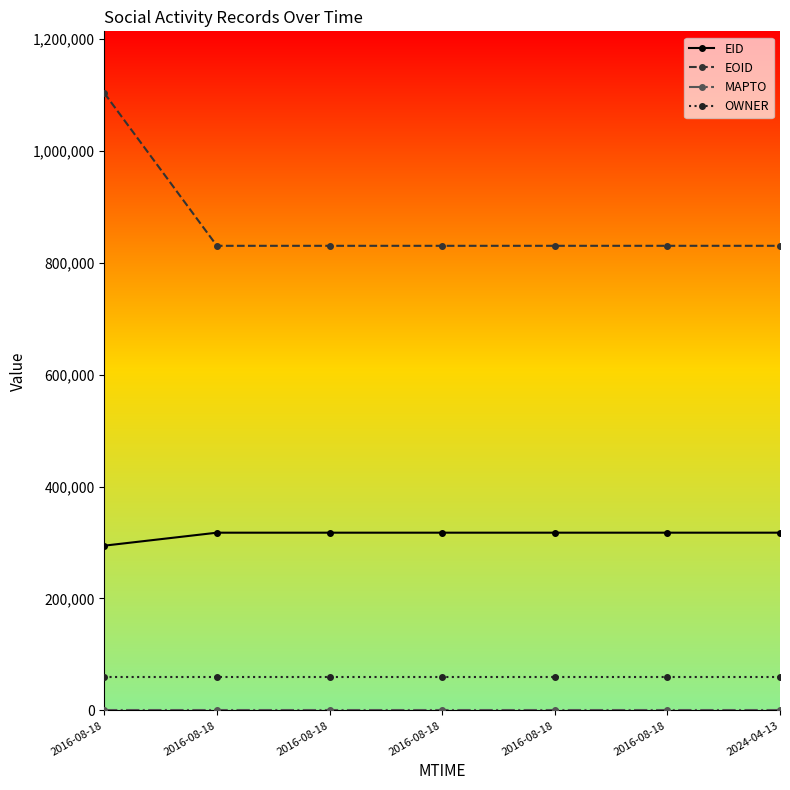

Reading right to left, list all the values displayed in this chart.

EID: 2024-04-13=317518	2016-08-18=317517	2016-08-18=317516	2016-08-18=317507	2016-08-18=317505	2016-08-18=317504	2016-08-18=294331
EOID: 2024-04-13=829954	2016-08-18=829953	2016-08-18=829952	2016-08-18=829942	2016-08-18=829939	2016-08-18=829940	2016-08-18=1102770
MAPTO: 2024-04-13=0	2016-08-18=0	2016-08-18=0	2016-08-18=0	2016-08-18=0	2016-08-18=0	2016-08-18=0
OWNER: 2024-04-13=60267	2016-08-18=60267	2016-08-18=60267	2016-08-18=60267	2016-08-18=60267	2016-08-18=60267	2016-08-18=60267